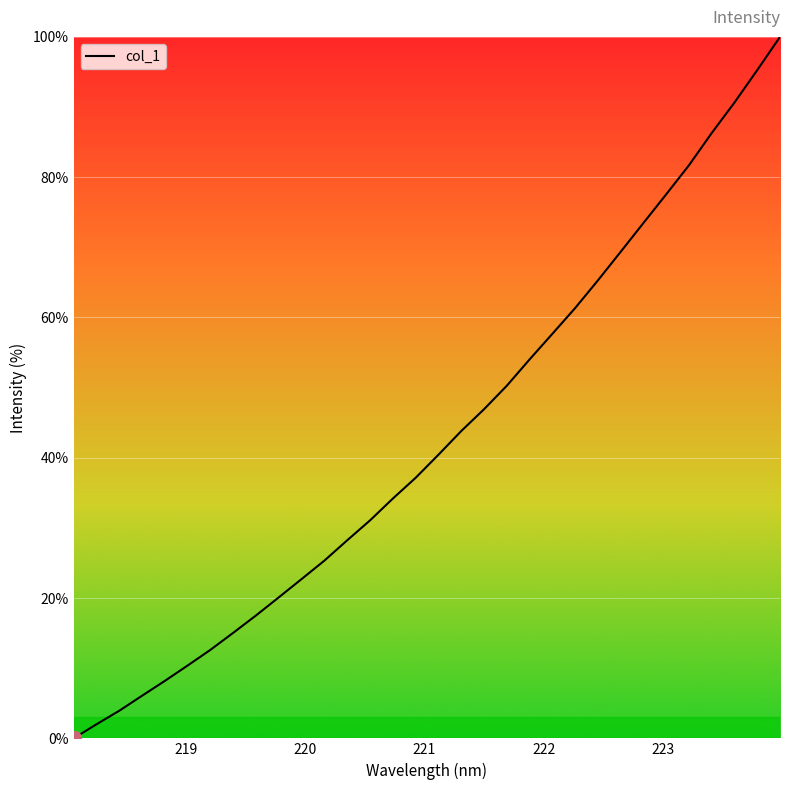

What is the greatest value displayed?

100.0